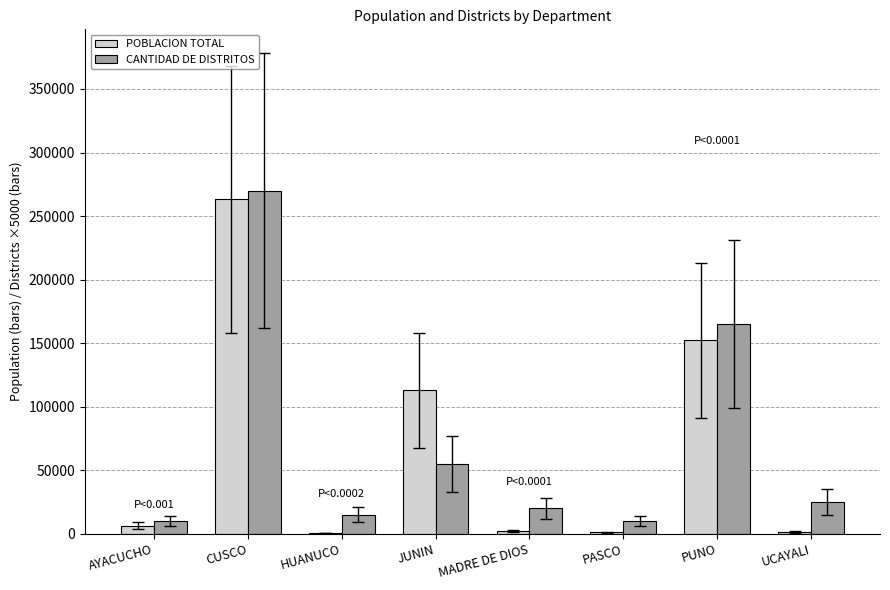

Is the value of CANTIDAD DE DISTRITOS at UCAYALI greater than the value of POBLACION TOTAL at JUNIN?

No